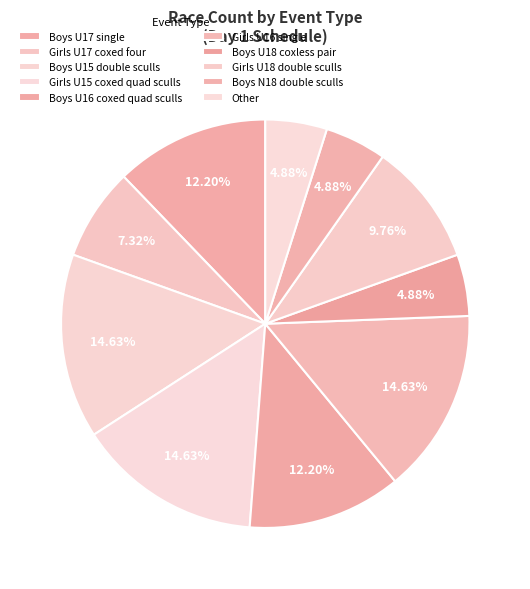

How many segments does this pie chart have?

10